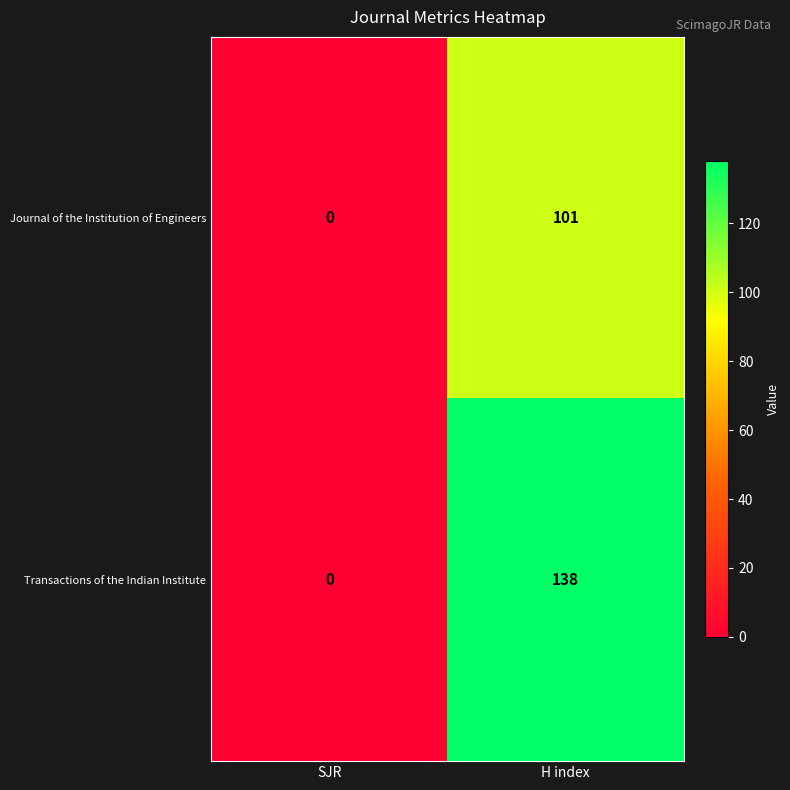

How many distinct data groups are displayed?

2